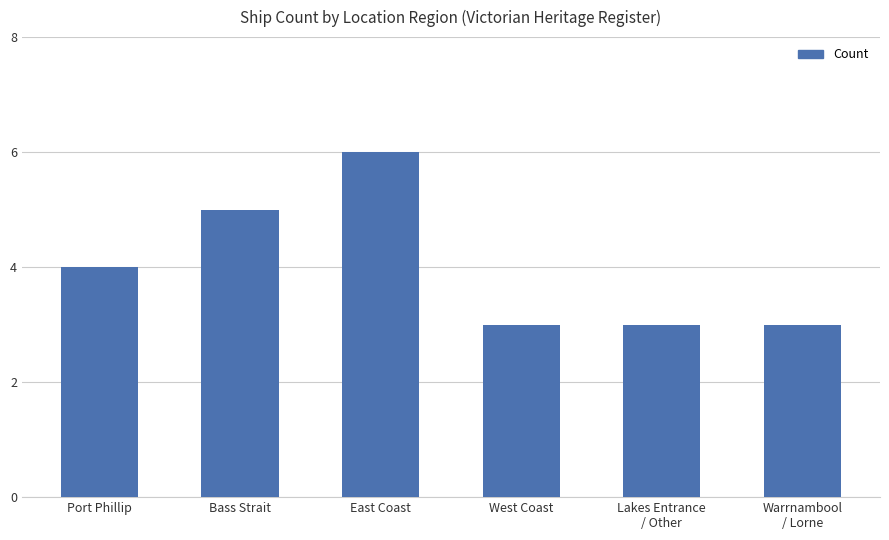

What is the label of the 1st bar from the left?

Port Phillip